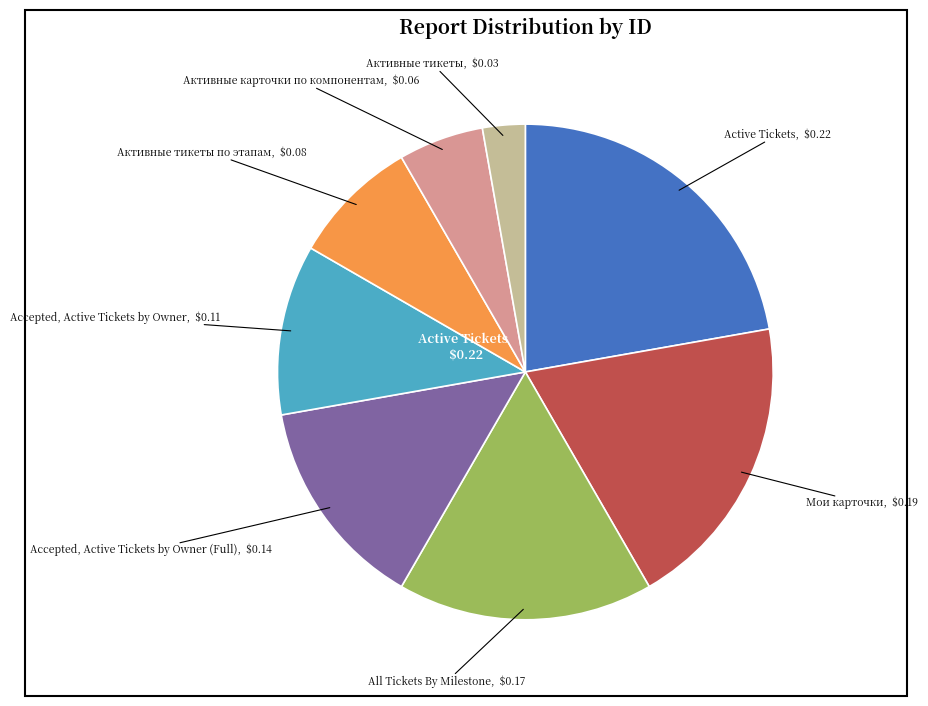

Is there any slice that represents more than half of the pie?

No